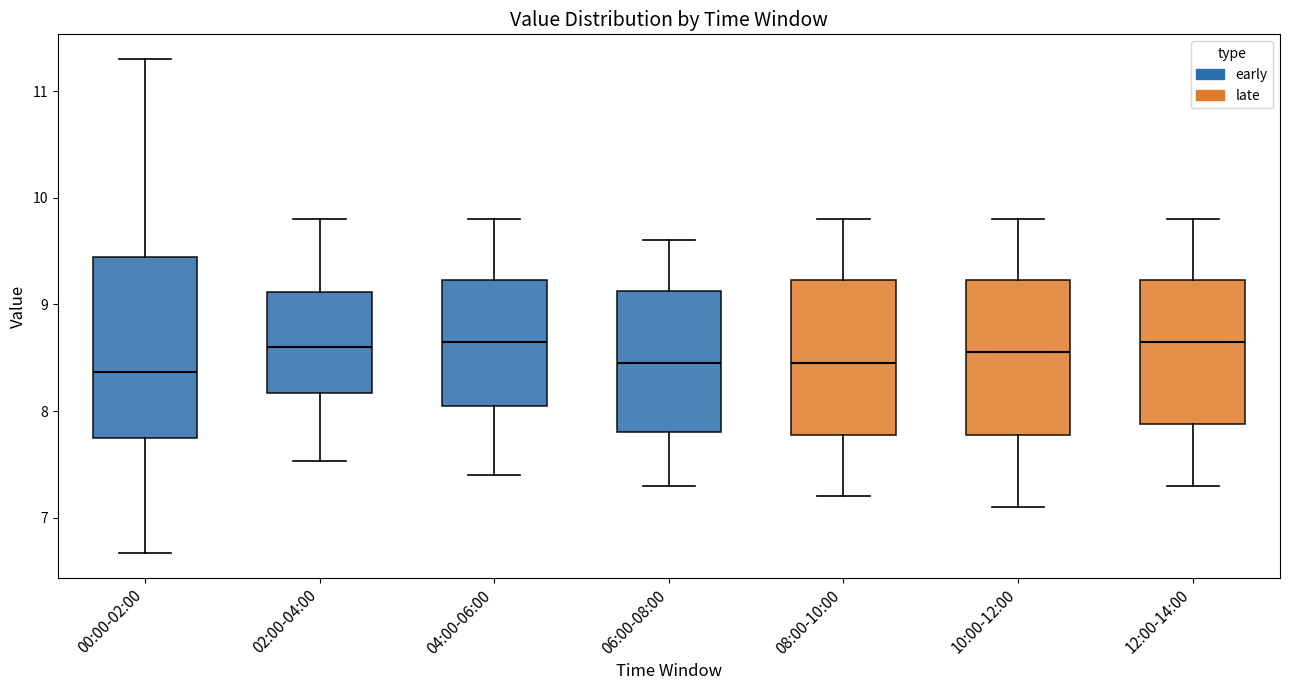

Reading left to right, read every box against the y-axis: the position of its median line, the range the box covers, and the ends of its whiskers. The values are not printed on the chart, so give them approximately, as read against the axis.

00:00-02:00: median 8.4, box 7.8 to 9.4, whiskers 6.7 to 11.3
02:00-04:00: median 8.6, box 8.2 to 9.1, whiskers 7.5 to 9.8
04:00-06:00: median 8.7, box 8.1 to 9.2, whiskers 7.4 to 9.8
06:00-08:00: median 8.5, box 7.8 to 9.1, whiskers 7.3 to 9.6
08:00-10:00: median 8.5, box 7.8 to 9.2, whiskers 7.2 to 9.8
10:00-12:00: median 8.6, box 7.8 to 9.2, whiskers 7.1 to 9.8
12:00-14:00: median 8.7, box 7.9 to 9.2, whiskers 7.3 to 9.8